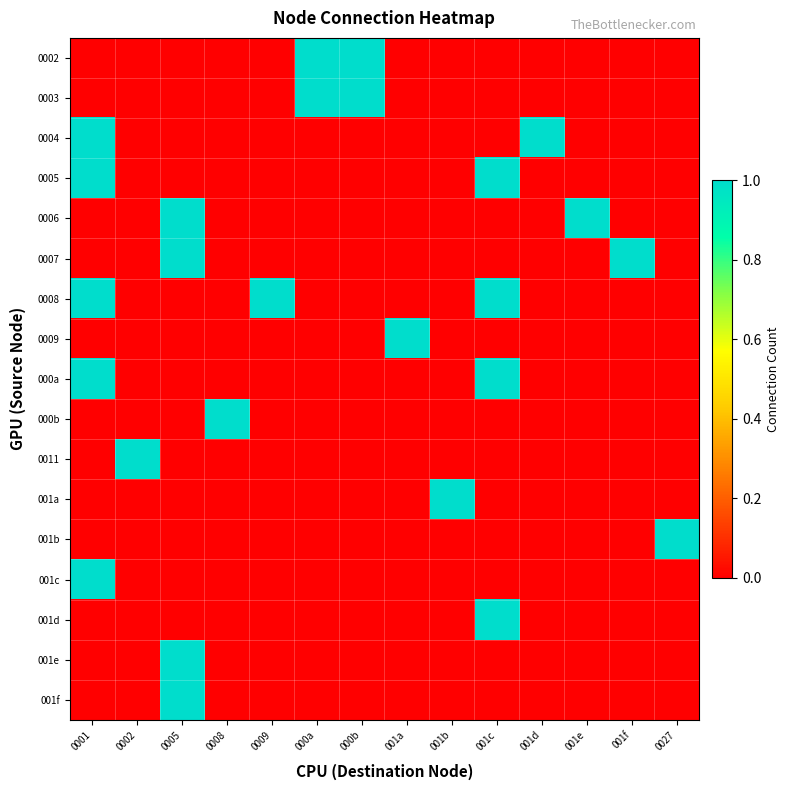

Which category has the lowest value across all series?

0001